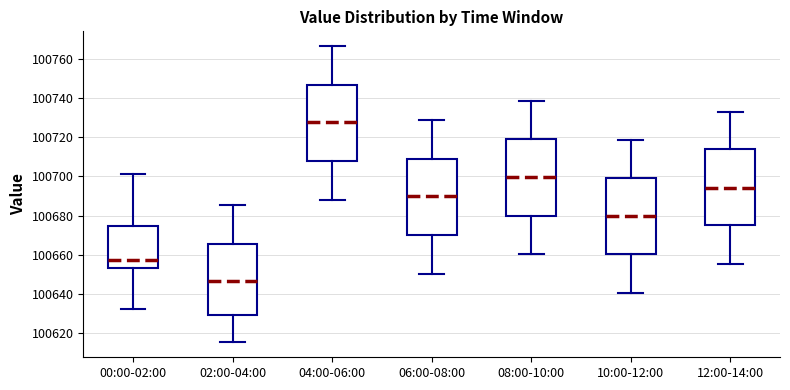

Reading left to right, read every box against the y-axis: the position of its median line, the range the box covers, and the ends of its whiskers. The values are not printed on the chart, so give them approximately, as read against the axis.

00:00-02:00: median 100658, box 100654 to 100674, whiskers 100632 to 100702
02:00-04:00: median 100646, box 100630 to 100666, whiskers 100616 to 100686
04:00-06:00: median 100728, box 100708 to 100746, whiskers 100688 to 100766
06:00-08:00: median 100690, box 100670 to 100708, whiskers 100650 to 100728
08:00-10:00: median 100700, box 100680 to 100718, whiskers 100660 to 100738
10:00-12:00: median 100680, box 100660 to 100700, whiskers 100640 to 100718
12:00-14:00: median 100694, box 100676 to 100714, whiskers 100656 to 100734